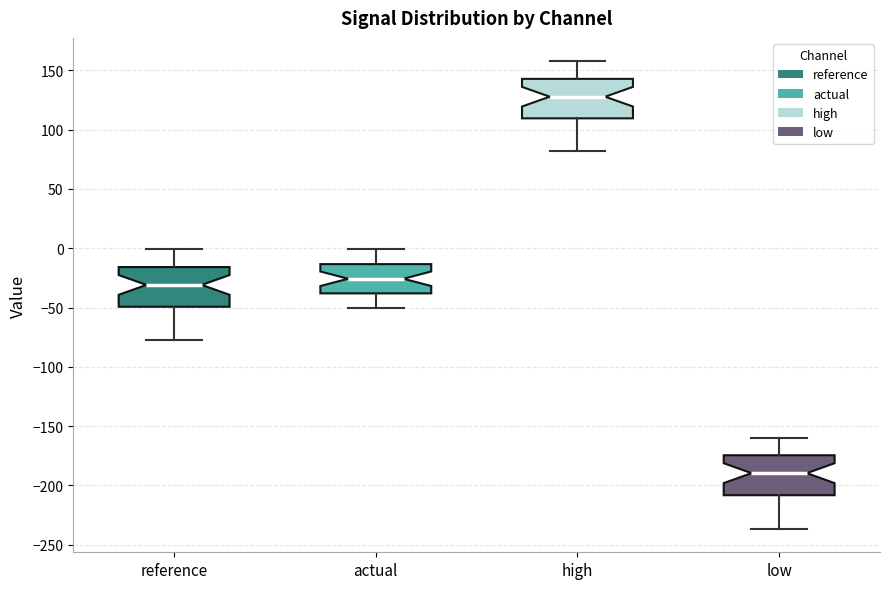

Where does the upper whisker of the box for low end on the y-axis? The values are not printed on the chart, so give them approximately, as read against the axis.

-160